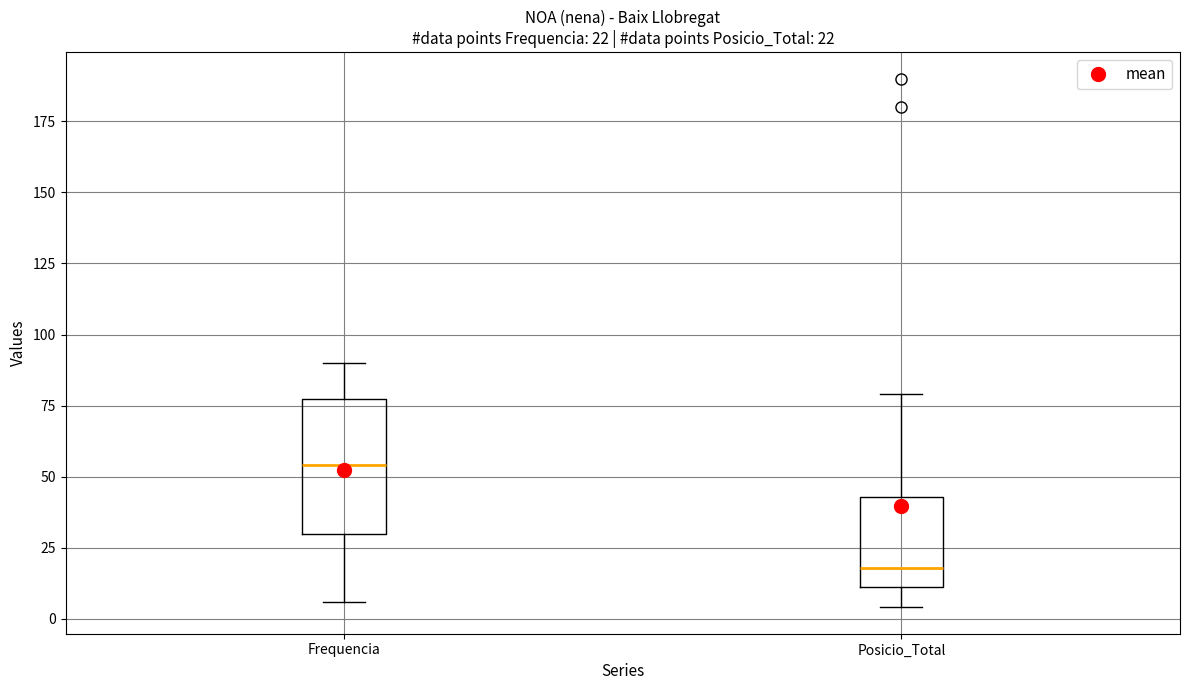

Comparing the boxes themselves (not the whiskers), which one is the tallest?

Frequencia